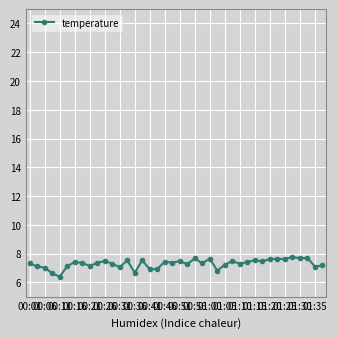

What is the value of the 3rd point from the left?

7.0